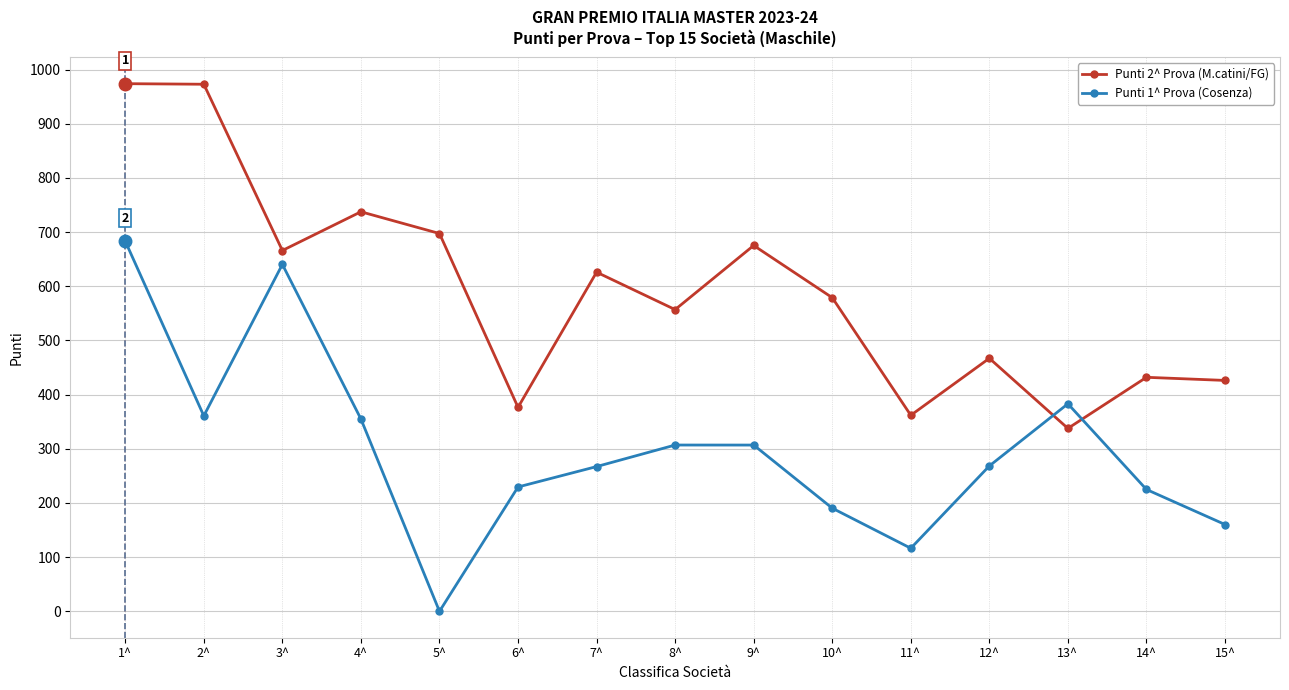

How many lines are shown in the chart?

2